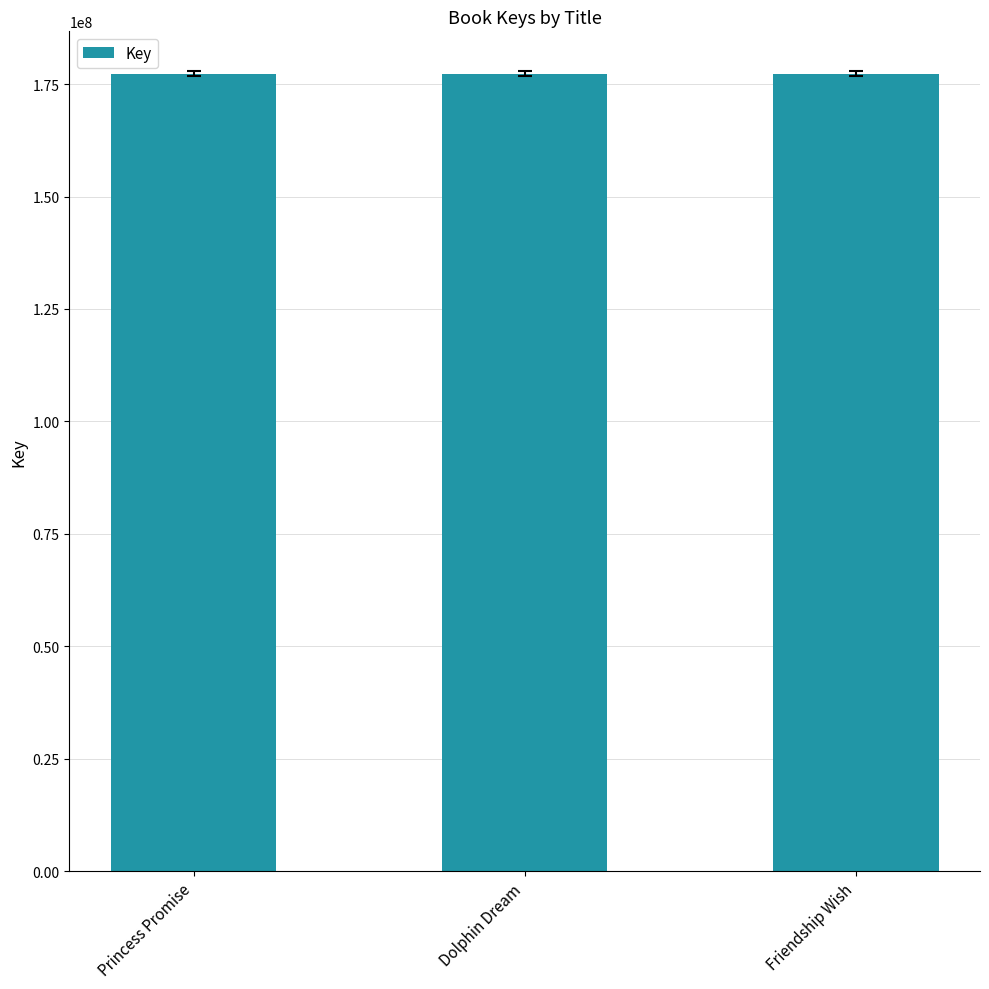

Read the value at Friendship Wish.

177307678